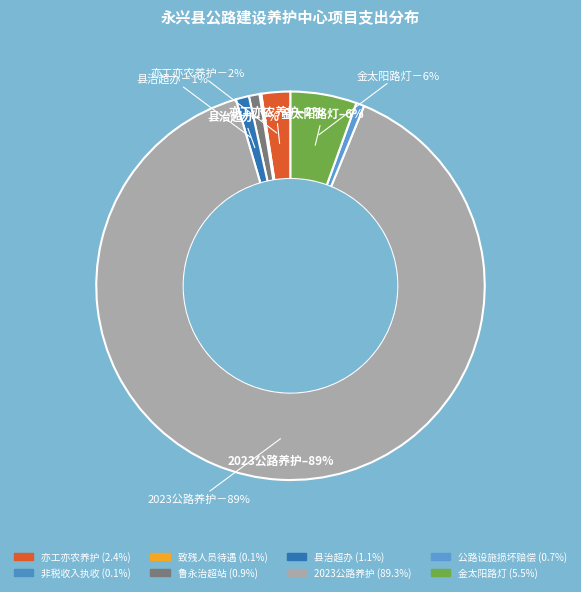

How many slices are in this pie chart?

8